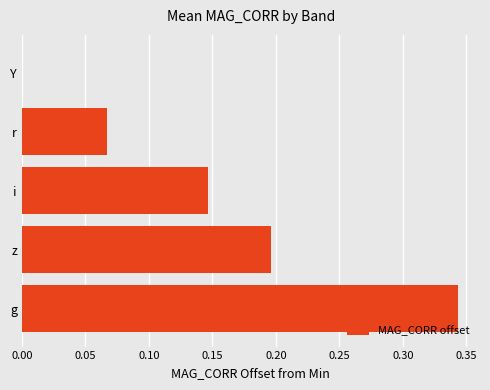

What is the sum of all values?

0.8